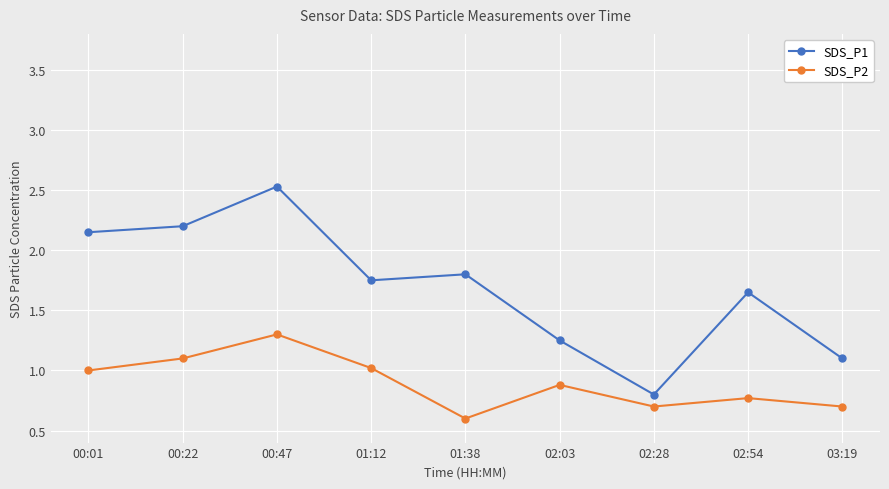

What is the minimum value shown in the chart?

0.6